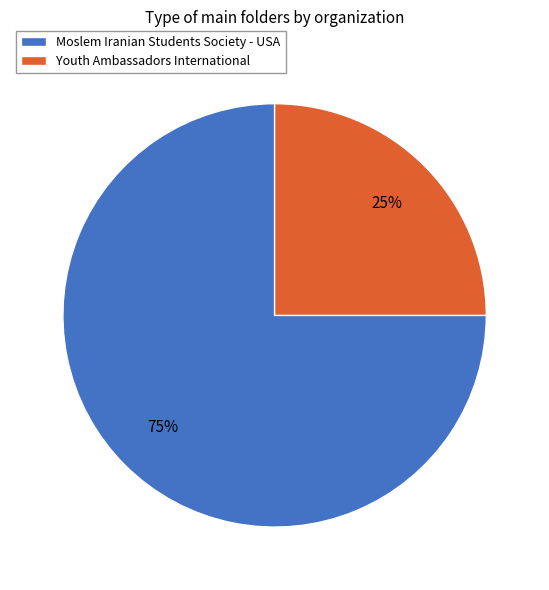

Which category accounts for the majority?

Moslem Iranian Students Society - USA